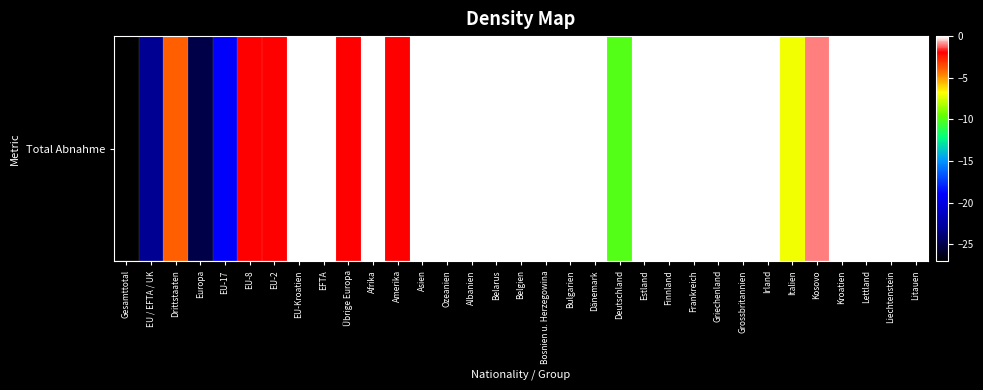

What is the difference between the second highest and minimum values?

27